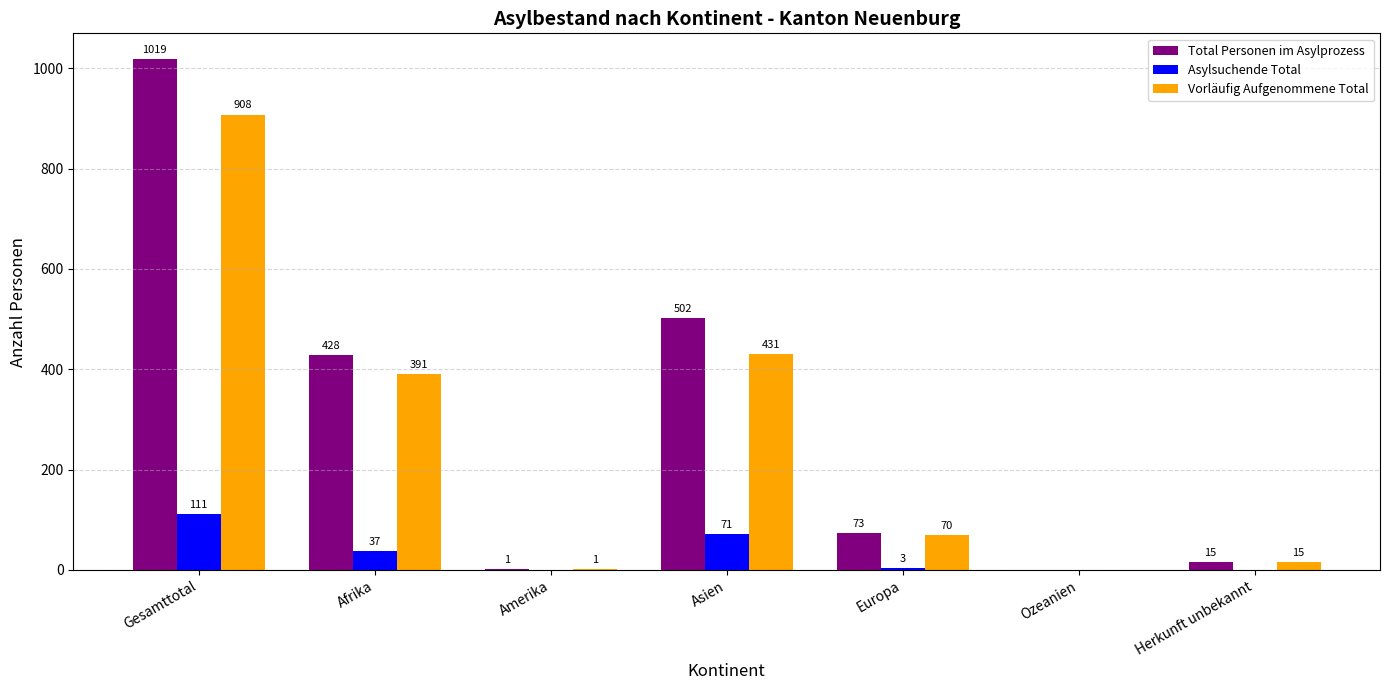

The Asylsuchende Total series shows 57 at Amerika. True or false?

False